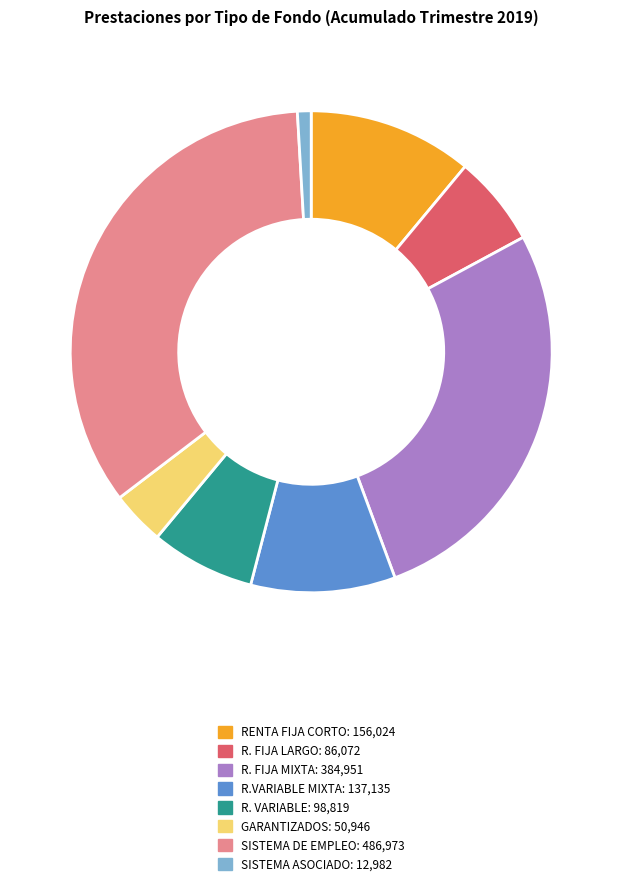

Is there a majority slice in this chart?

No